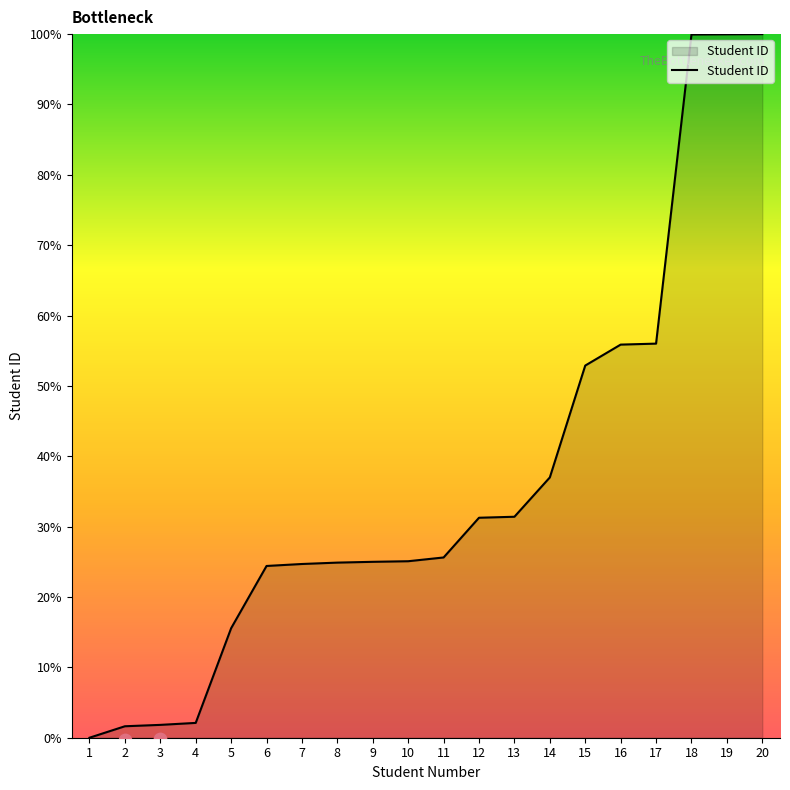

Which has a higher value, 8 or 18?

18